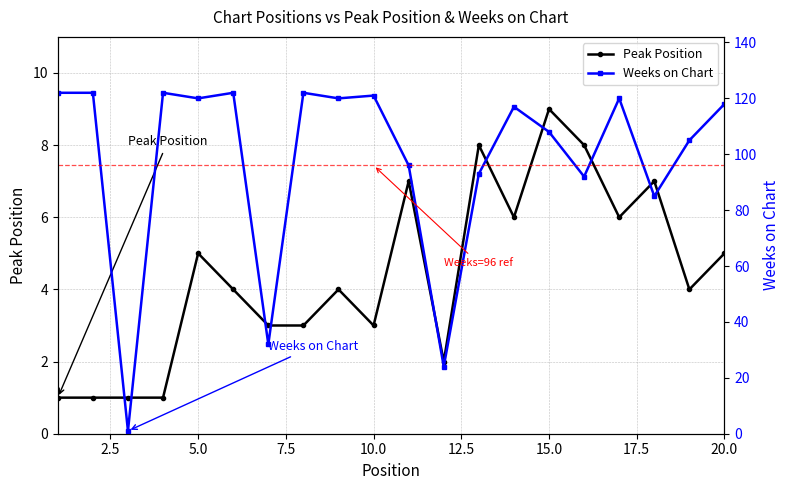

What is the value of the Weeks on Chart point at the 1st from the left?

122